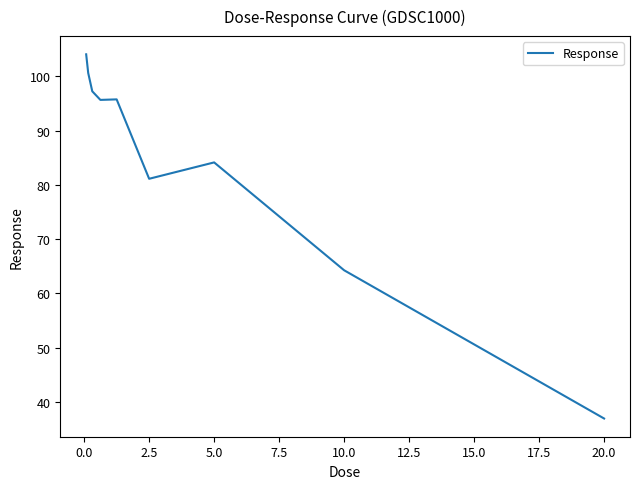

What is the minimum value shown in the chart?

36.9